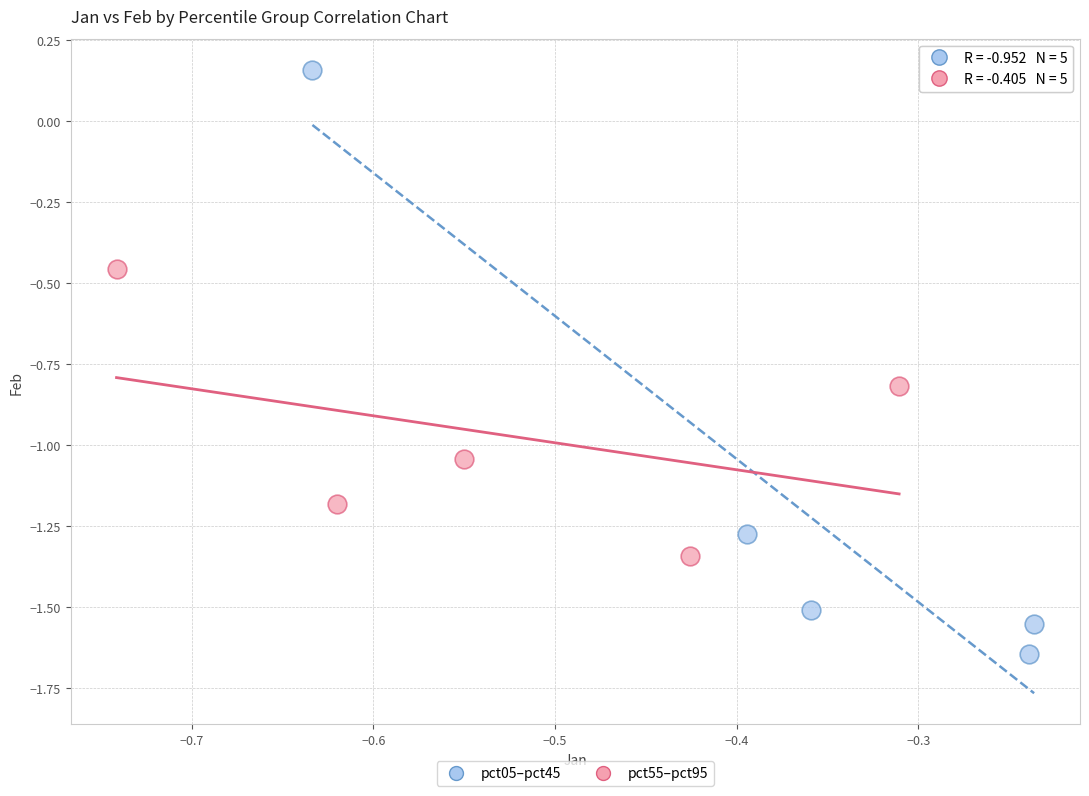

Which series contains the highest Y value?

pct05–pct45